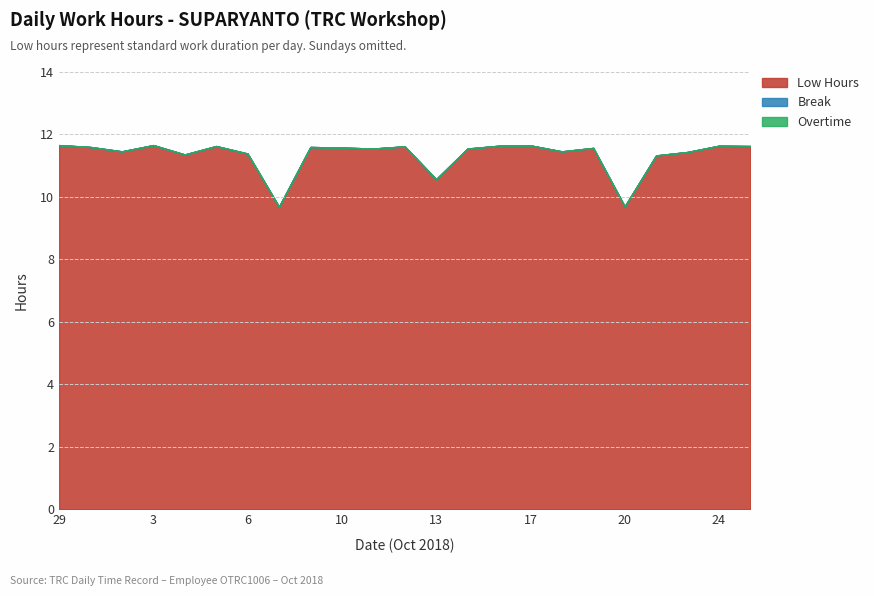

Reading left to right, extract all data points from this chart.

Low Hours: 29=11.7	1=11.6	2=11.5	3=11.7	4=11.4	5=11.6	6=11.4	8=9.7	9=11.6	10=11.6	11=11.6	12=11.6	13=10.6	15=11.6	16=11.6	17=11.7	18=11.5	19=11.6	20=9.7	22=11.3	23=11.4	24=11.6	25=11.6
Break: 29=0.0	1=0.0	2=0.0	3=0.0	4=0.0	5=0.0	6=0.0	8=0.0	9=0.0	10=0.0	11=0.0	12=0.0	13=0.0	15=0.0	16=0.0	17=0.0	18=0.0	19=0.0	20=0.0	22=0.0	23=0.0	24=0.0	25=0.0
Overtime: 29=0.0	1=0.0	2=0.0	3=0.0	4=0.0	5=0.0	6=0.0	8=0.0	9=0.0	10=0.0	11=0.0	12=0.0	13=0.0	15=0.0	16=0.0	17=0.0	18=0.0	19=0.0	20=0.0	22=0.0	23=0.0	24=0.0	25=0.0